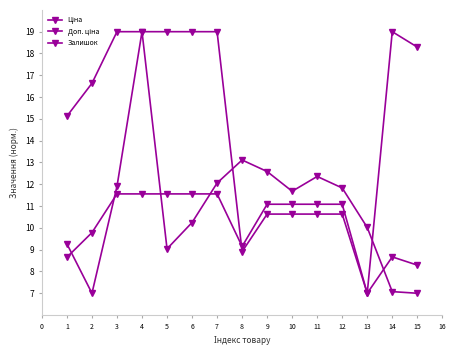

How many lines are shown in the chart?

3